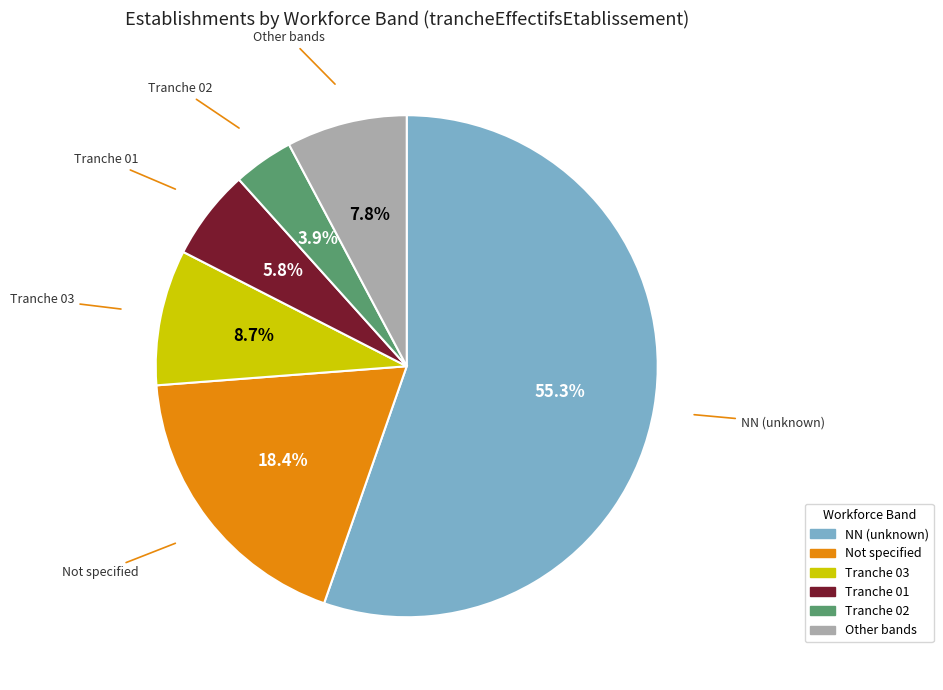

Is there any slice that represents more than half of the pie?

Yes